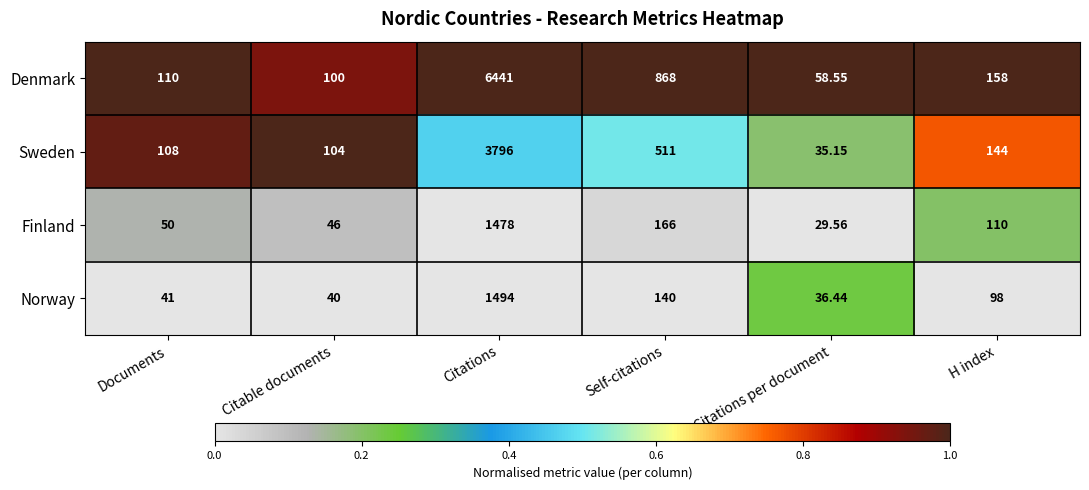

At which label does Norway reach its minimum?

Citations per document